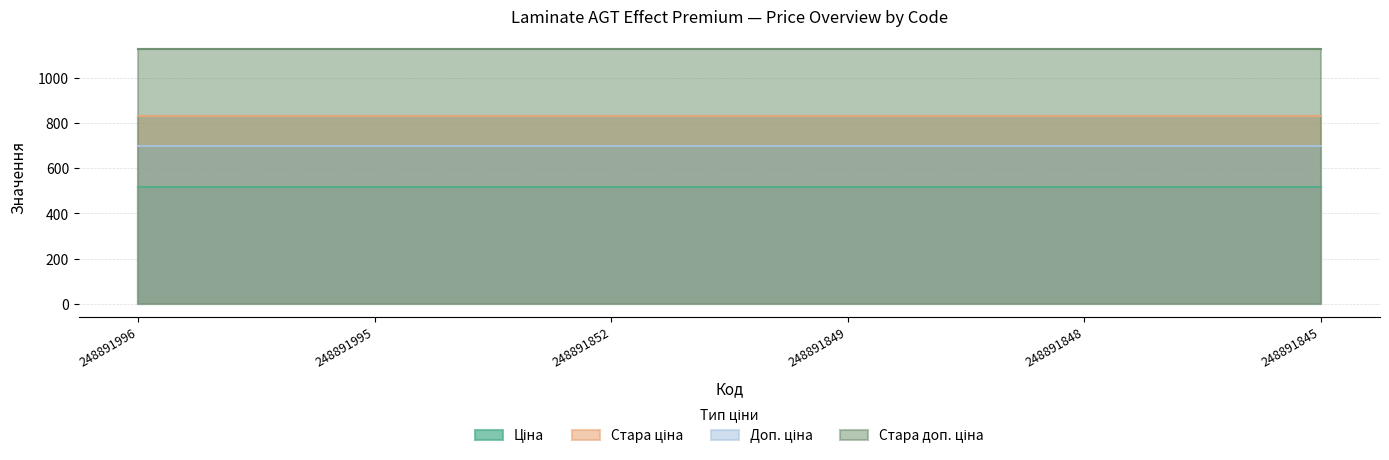

Count the number of categories in the chart.

6